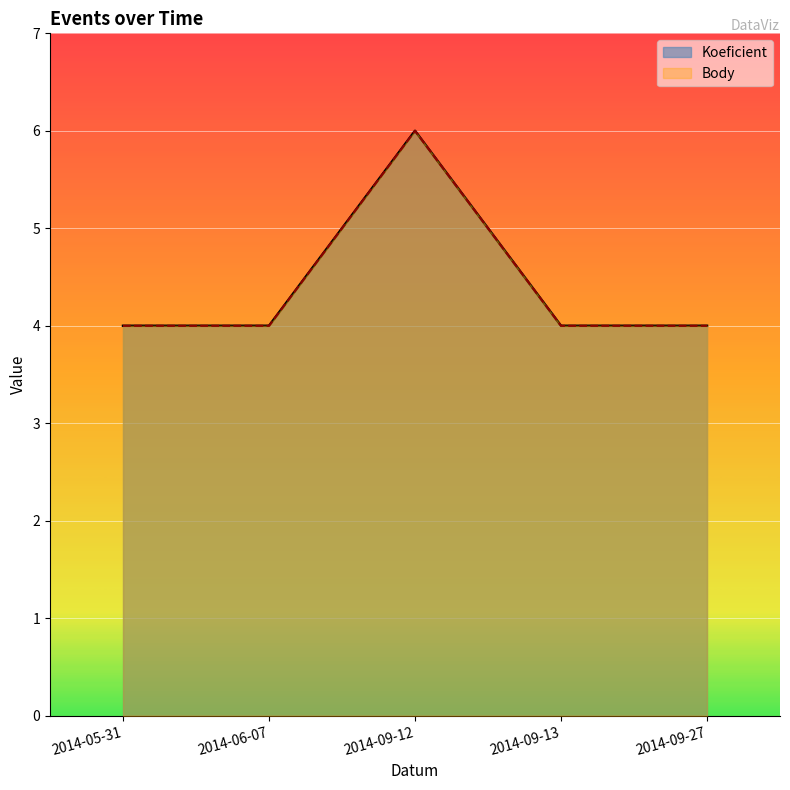

True or false: Body and Koeficient cross at least once.

False